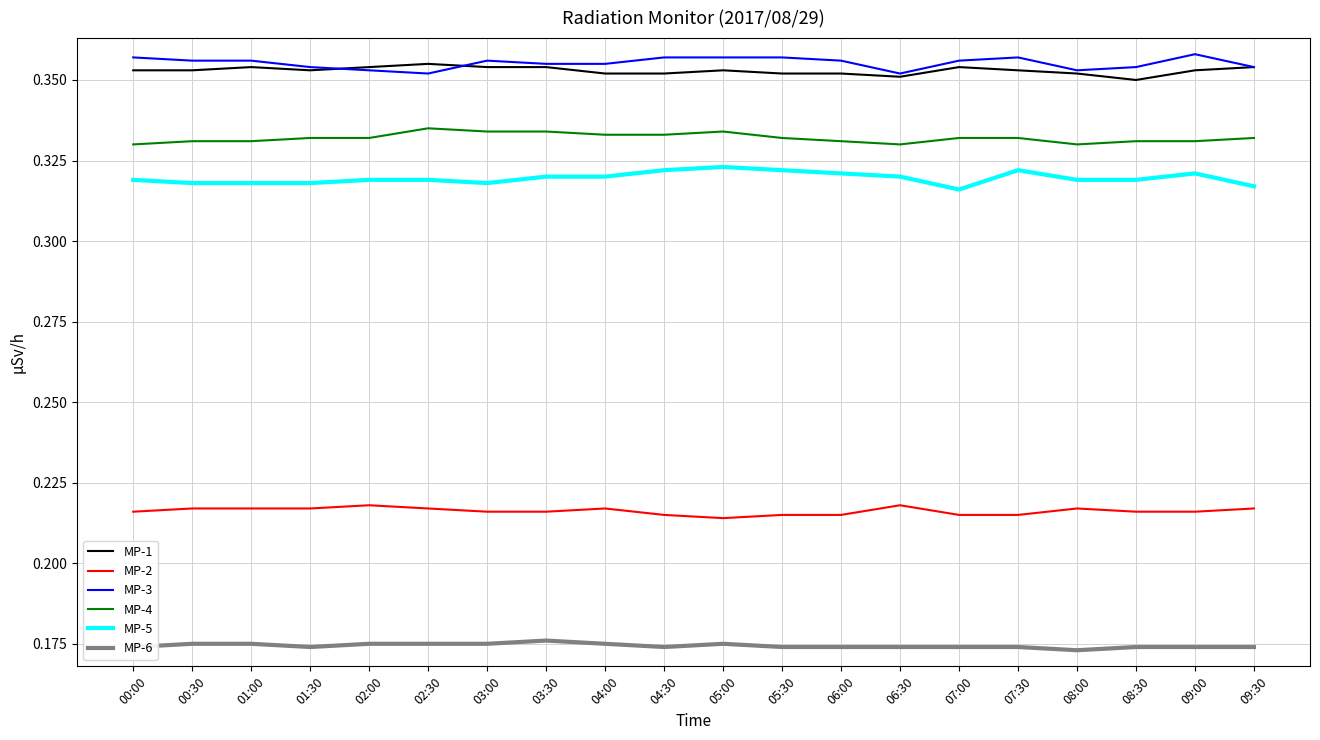

Is the value of MP-3 at 05:30 greater than the value of MP-5 at 00:30?

Yes